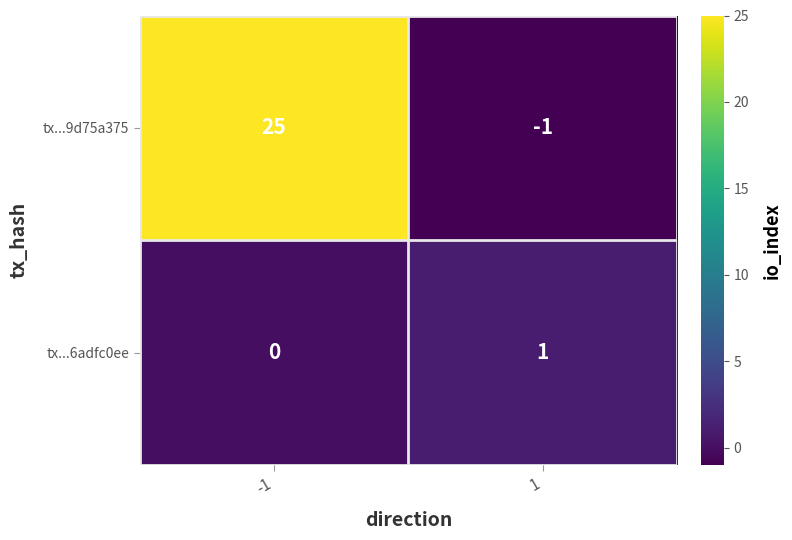

At how many categories does at least one series exceed 3?

1